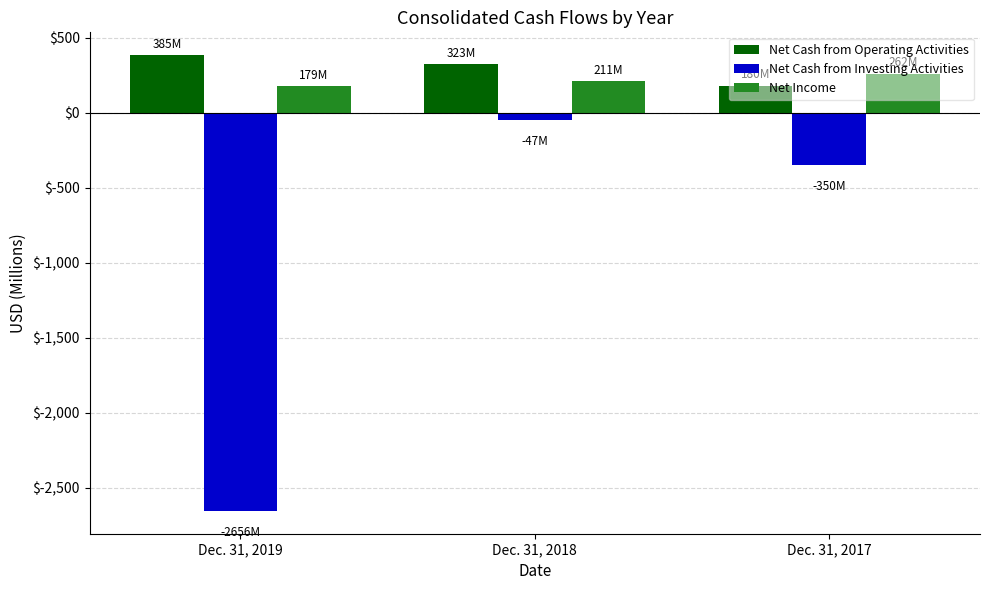

At which category is the sum across all series the highest?

Dec. 31, 2018